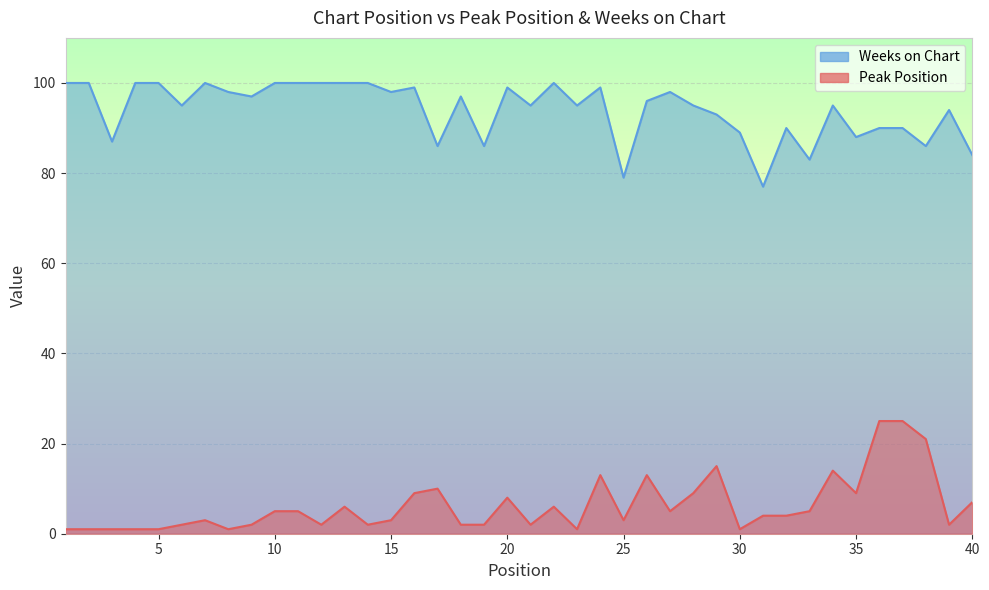

How many values in the Peak Position series exceed 4?

19